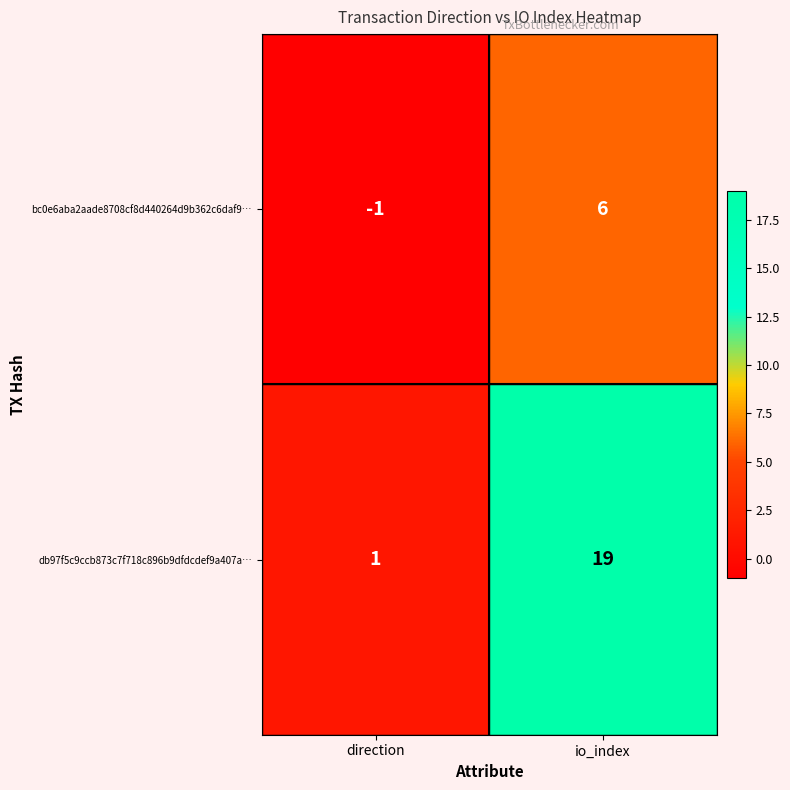

At how many categories does at least one series exceed 11?

1